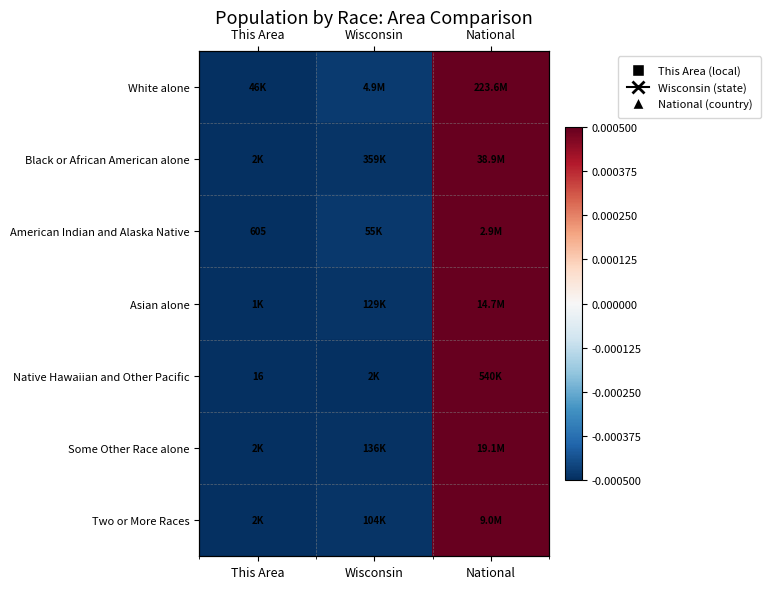

Is the value of Some Other Race alone at Wisconsin greater than the value of Black or African American alone at National?

No